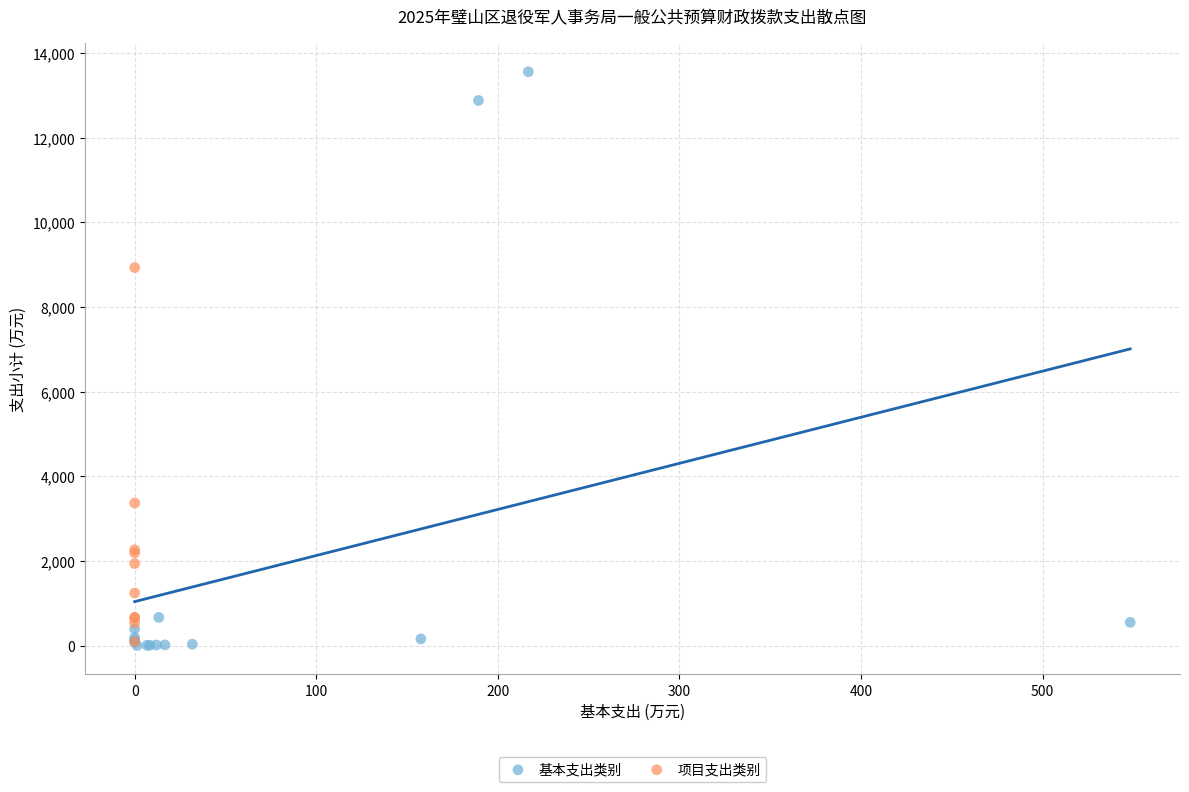

Which series has the widest spread of Y values?

基本支出类别